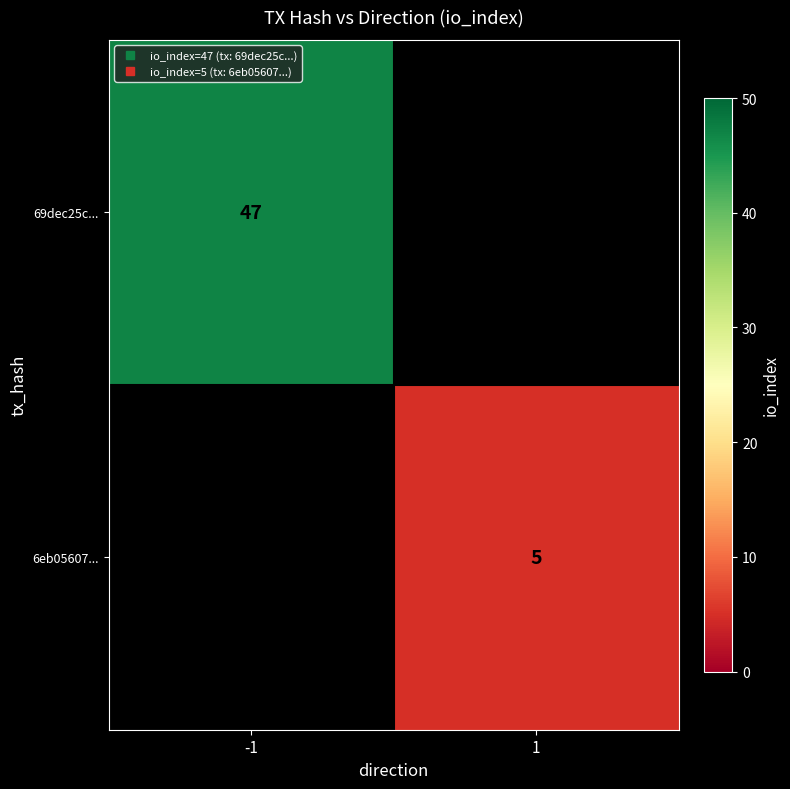

True or false: 69dec25c... has a value of 29.4 at -1.

False